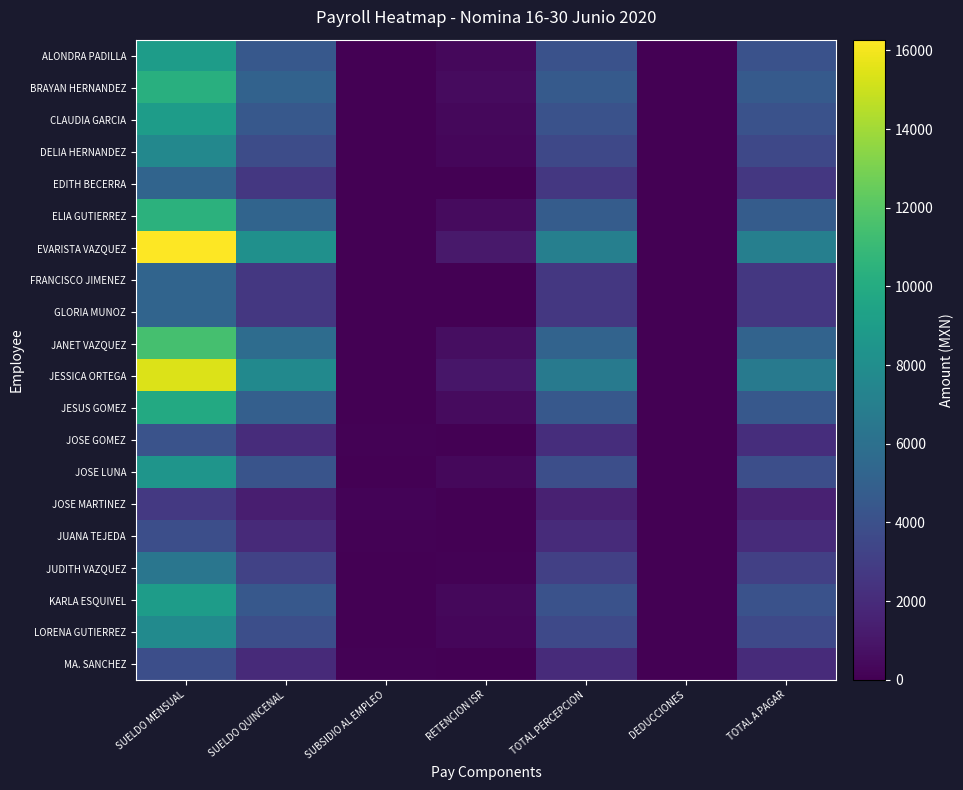

The value of JANET VAZQUEZ at SUELDO MENSUAL is 17843.6. True or false?

False